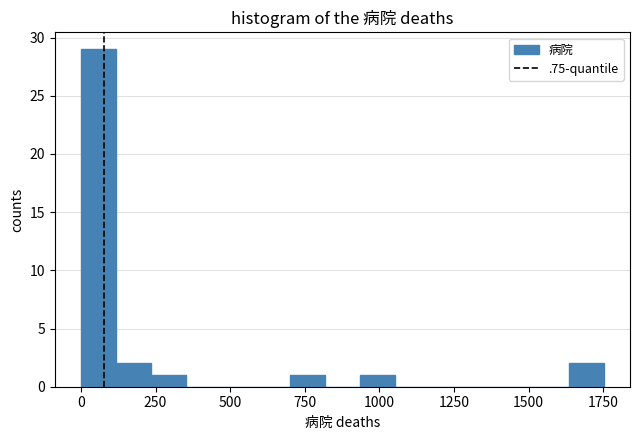

Around what value on the x-axis is the tallest bar? Give the approximate position of its centre, as read against the axis.

50